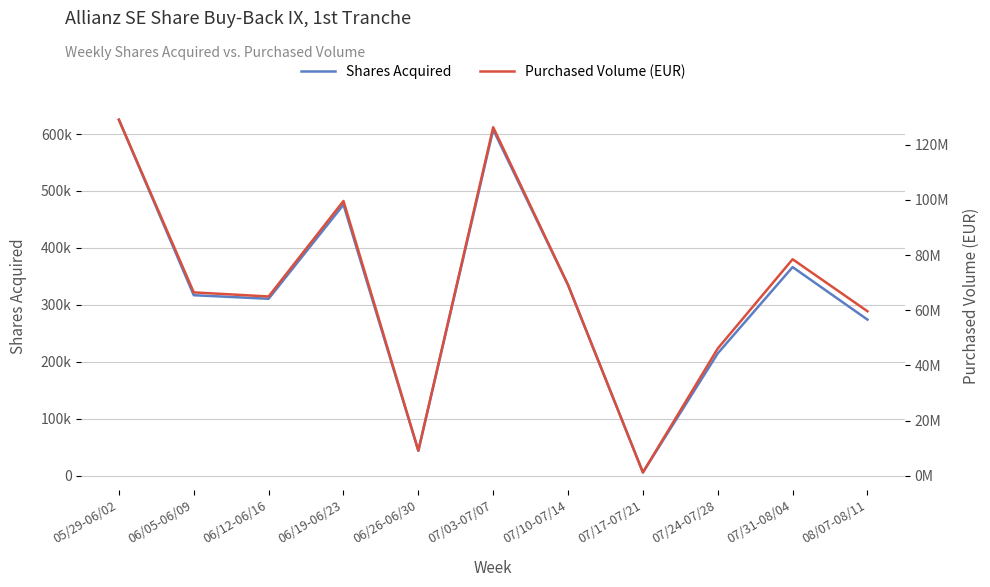

At which category is the sum across all series the highest?

05/29-06/02